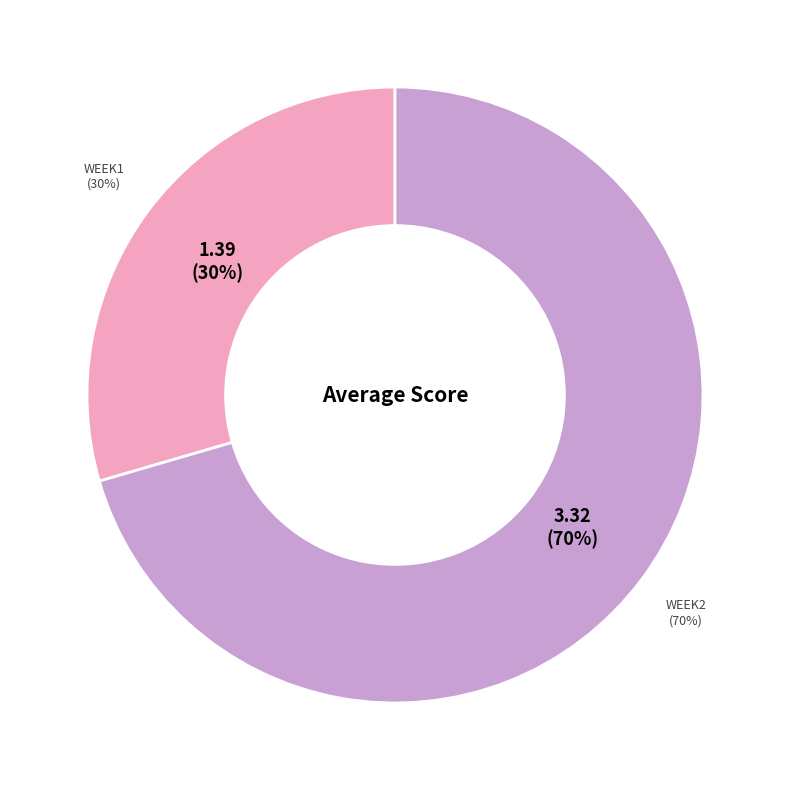

Does any single category account for the majority?

Yes